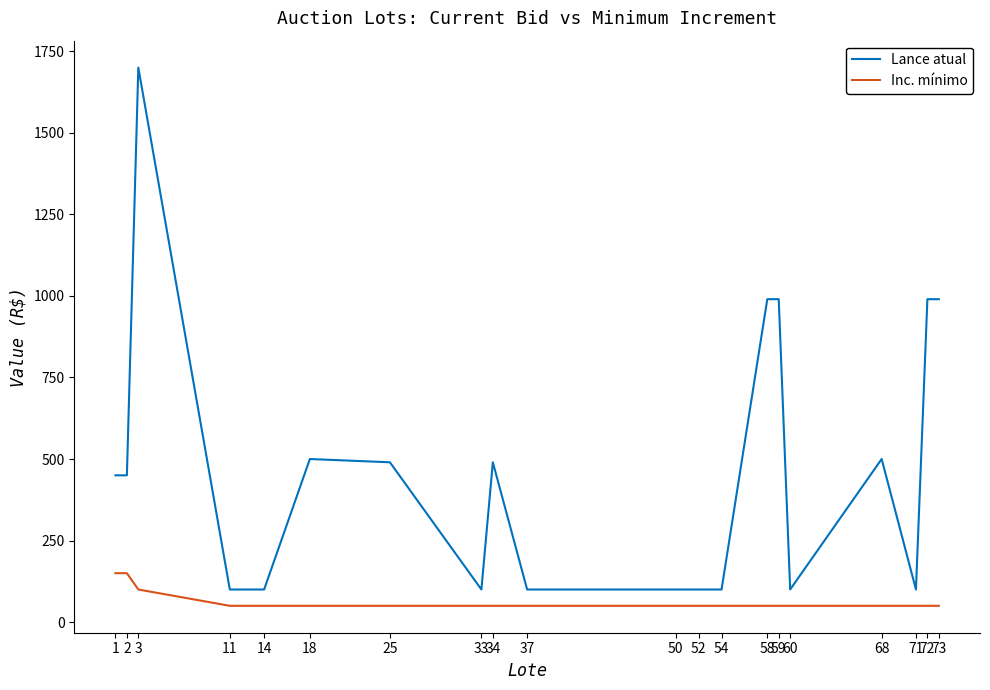

Which series changed the most between 2 and 58?

Lance atual